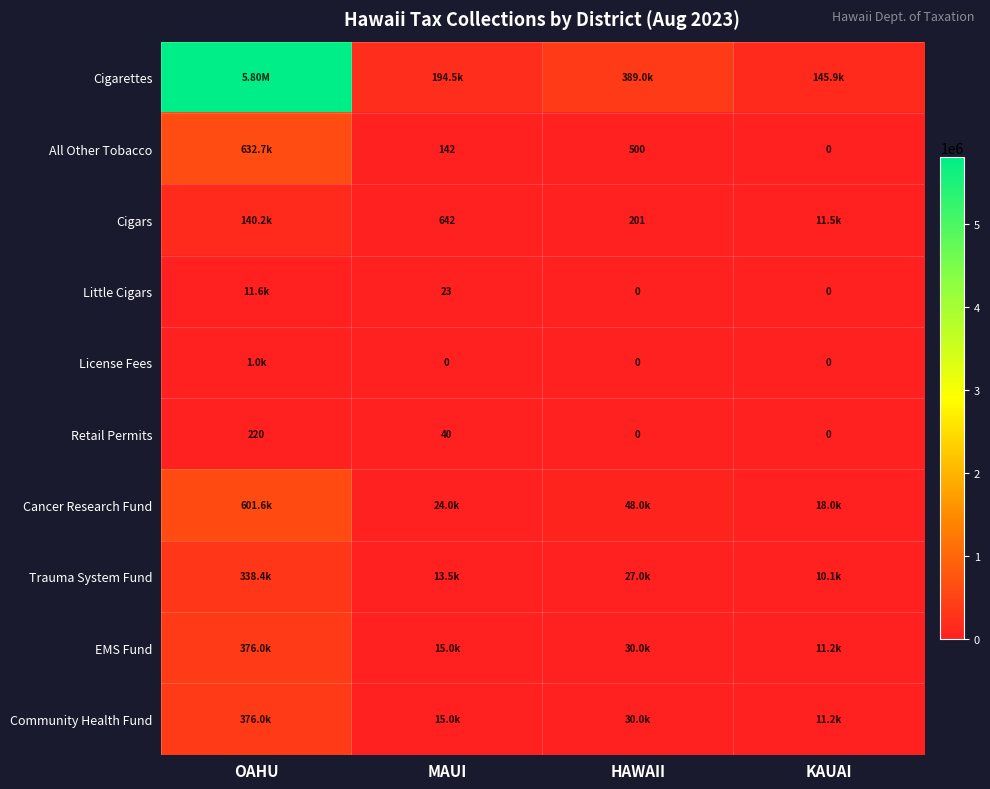

Where is Retail Permits nearest to the value 110?

MAUI